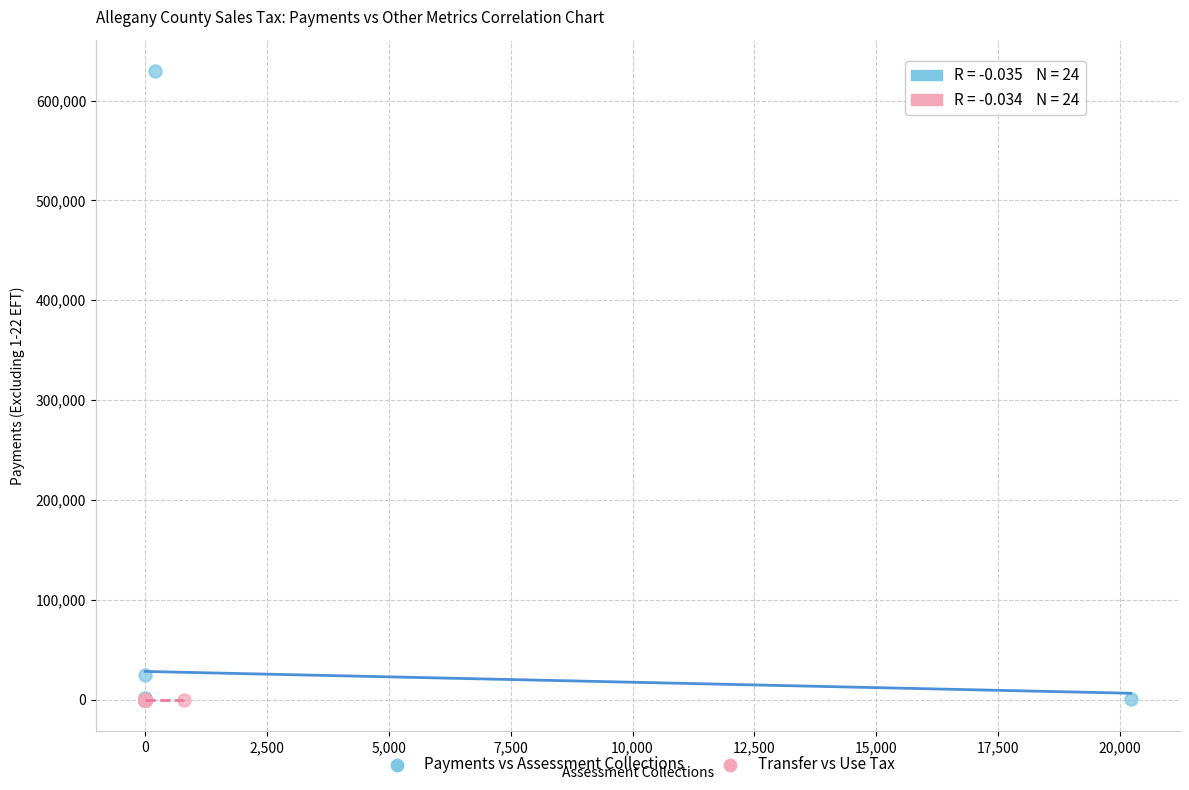

Which series has the widest spread of Y values?

Payments vs Assessment Collections